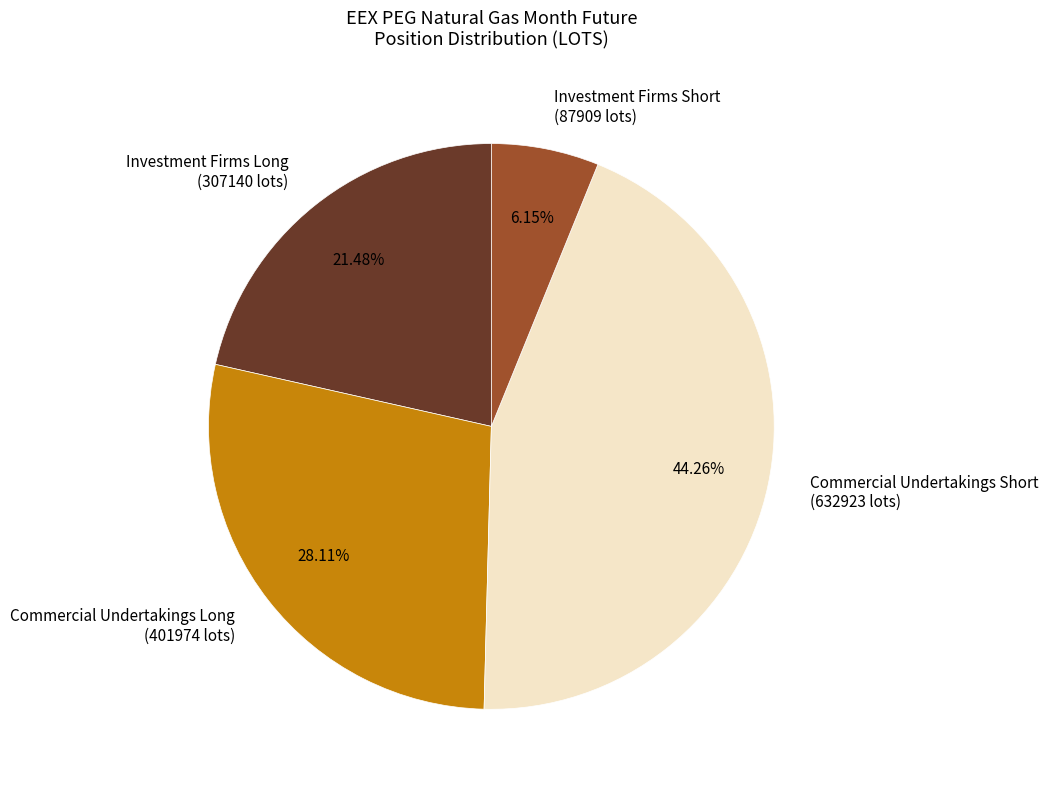

Is the sum of Commercial Undertakings Long (401974 lots) and Commercial Undertakings Short (632923 lots) greater than half?

Yes